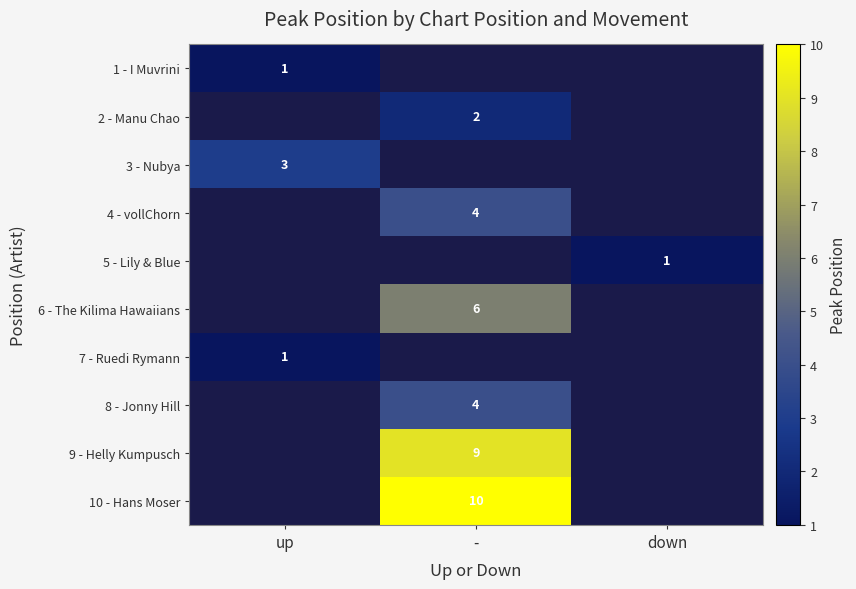

Which category has the highest value across all series?

-